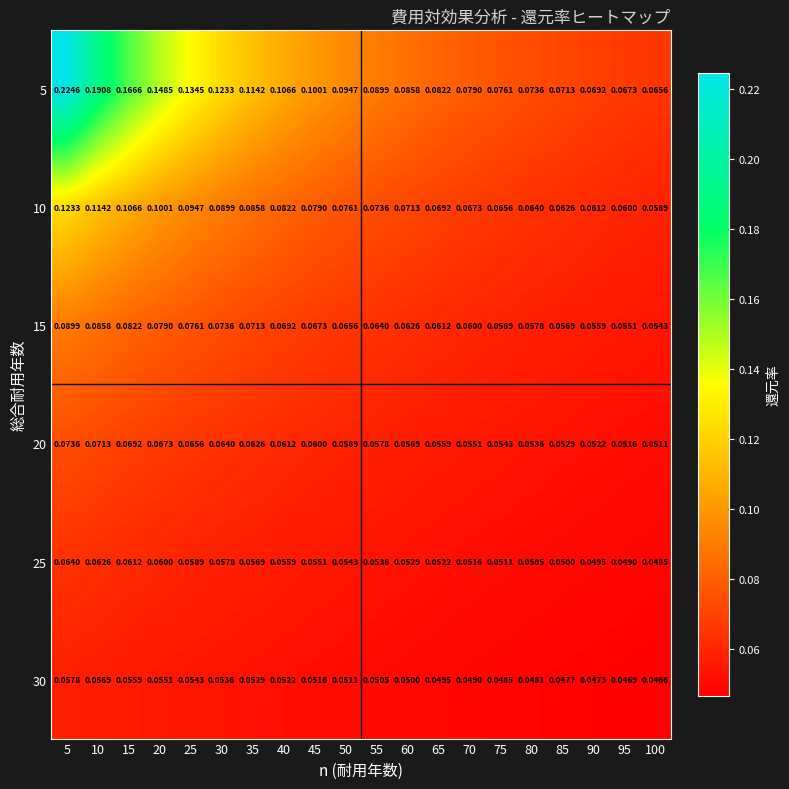

Is the value of 15 at 40 greater than the value of 30 at 85?

Yes